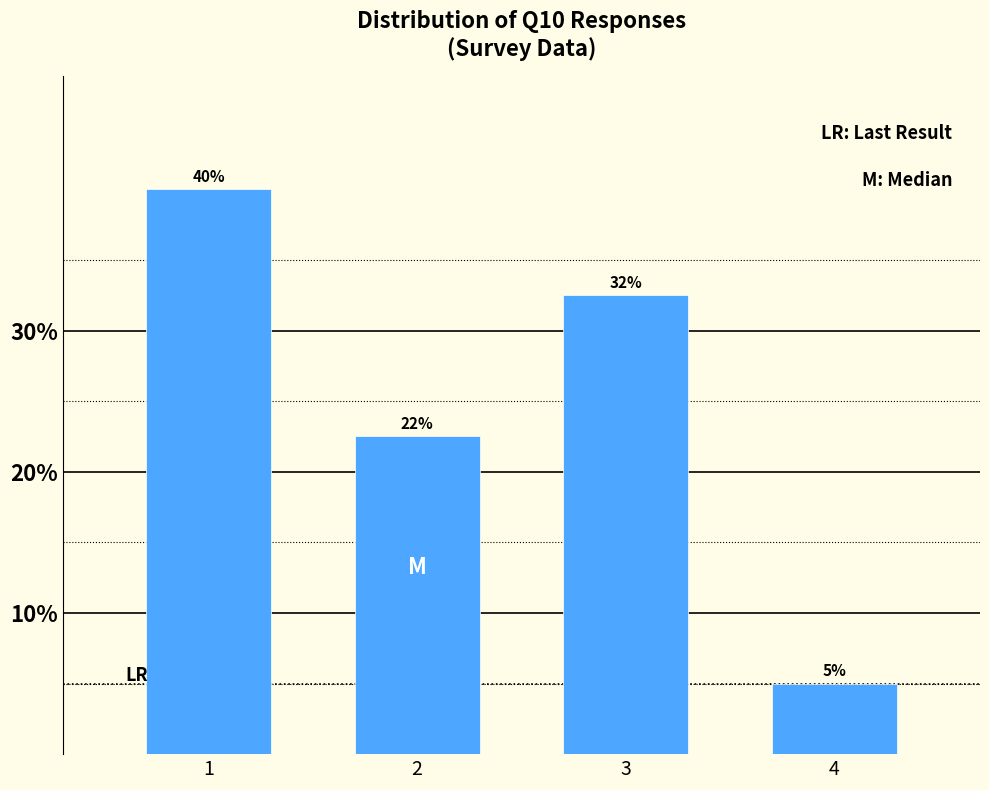

The value at 4 is 8.2. True or false?

False